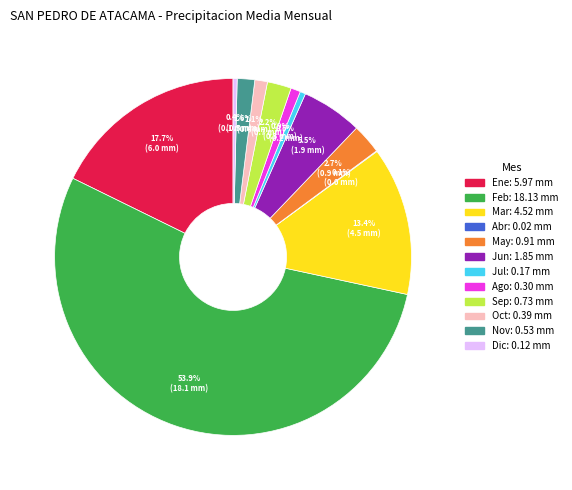

What is the largest slice in the pie chart?

Feb